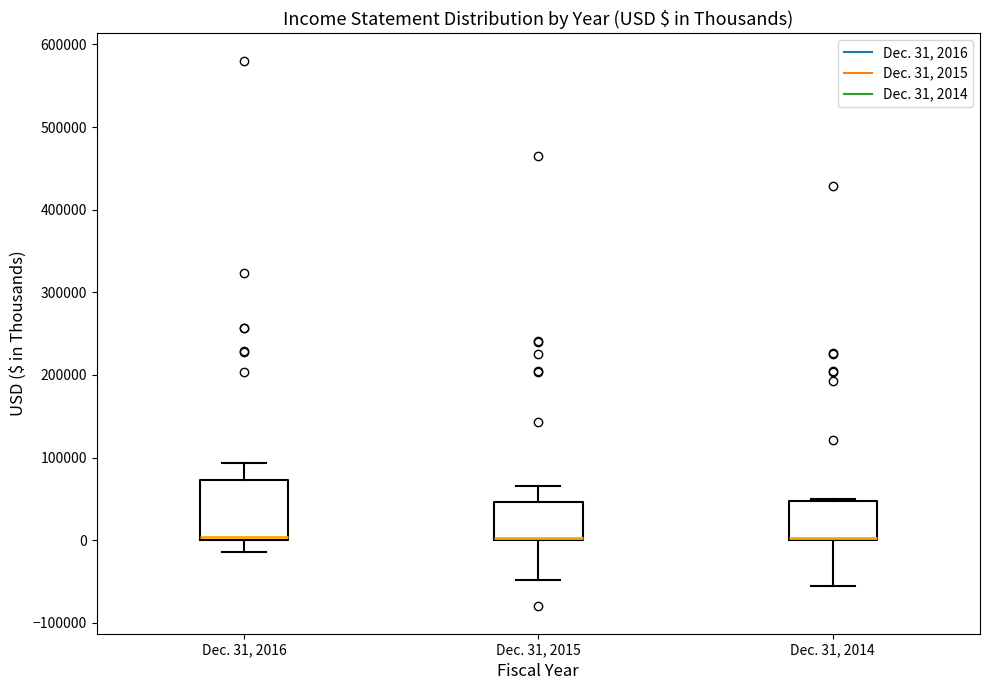

Reading left to right, transcribe this box plot: for each box, give where its median line is, the range the box spans, and where its two whiskers end, as read against the y-axis. The values are not printed on the chart, so give them approximately, as read against the axis.

Dec. 31, 2016: median 0 (just above the box's lower edge), box 0 to 70000, whiskers -10000 to 90000
Dec. 31, 2015: median 0 (drawn on the box's lower edge), box 0 to 50000, whiskers -50000 to 70000
Dec. 31, 2014: median 0 (drawn on the box's lower edge), box 0 to 50000, whiskers -60000 to 50000 (just above the box's upper edge)